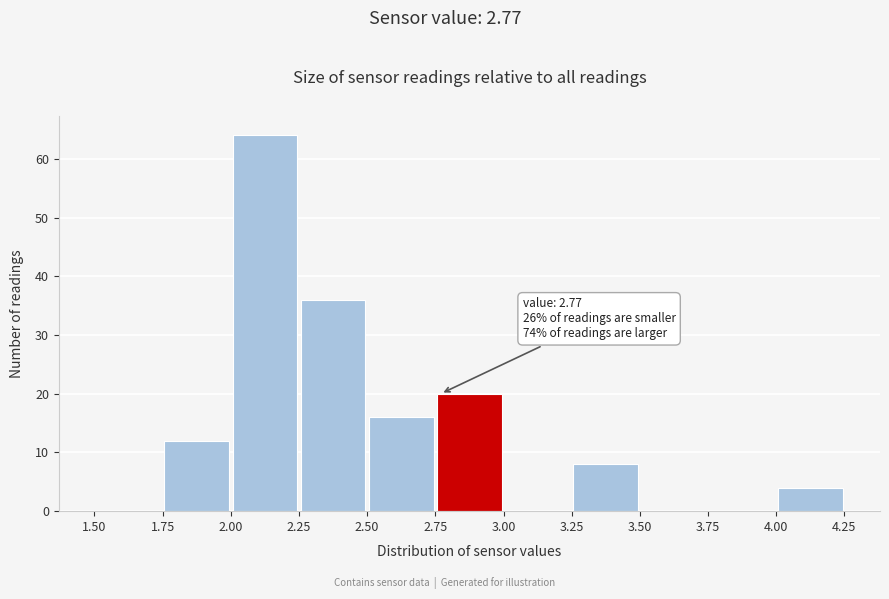

Over which range of the x-axis is the bar tallest?

2.00 to 2.25